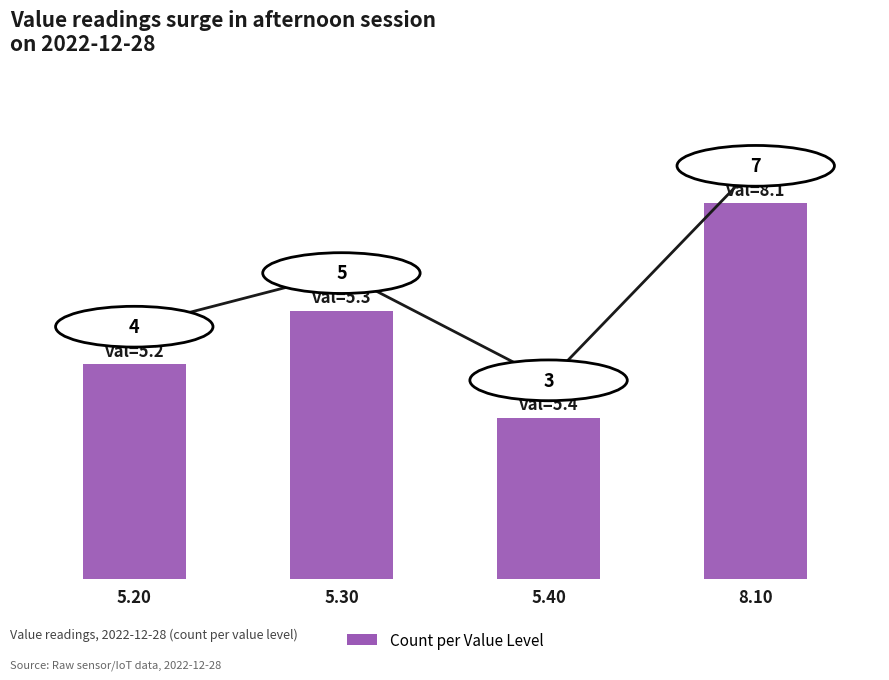

Rank the categories by value from highest to lowest.

8.10, 5.30, 5.20, 5.40